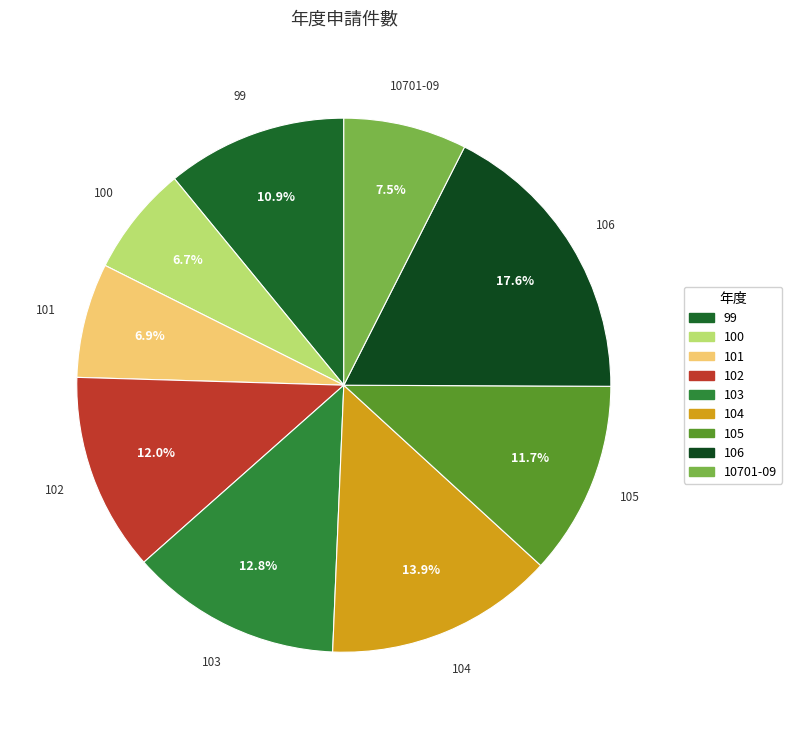

To the nearest percent, what is the difference between the 101 and 106 slice percentages?

11%